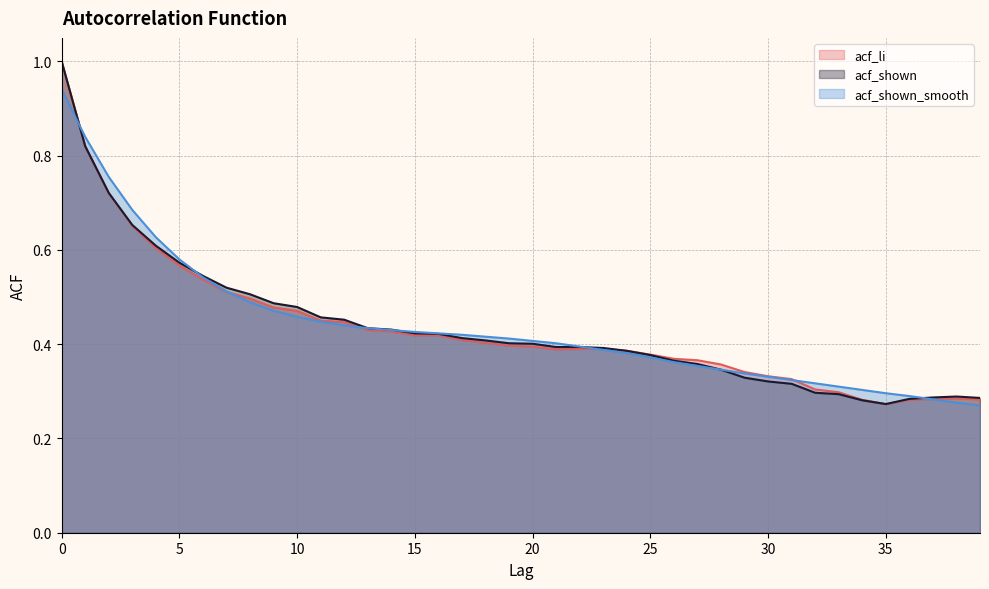

What is the average value of the acf_shown_smooth series?

0.4